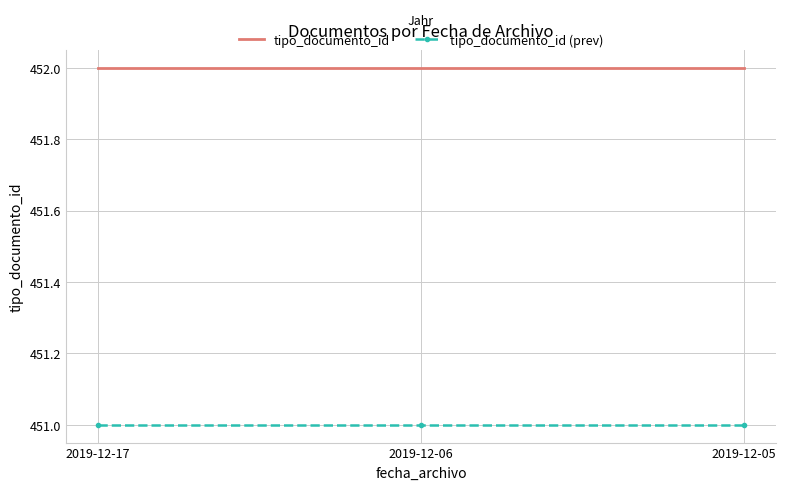

List the series in order of their overall mean, highest first.

tipo_documento_id, tipo_documento_id (prev)